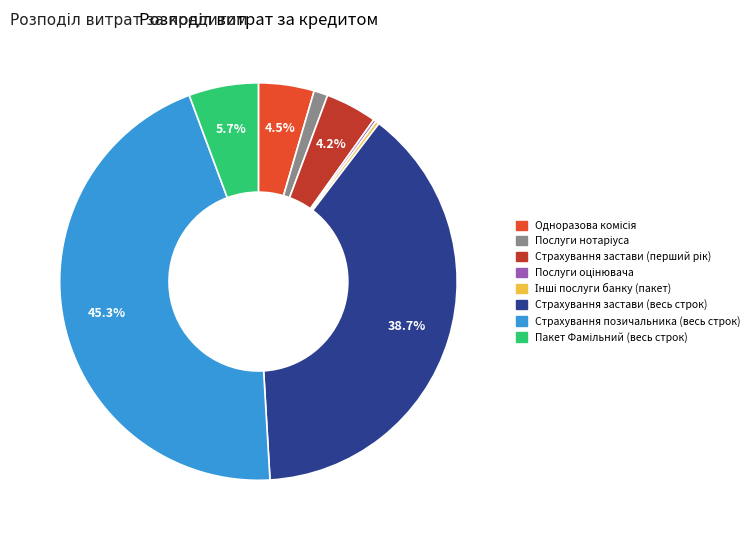

What is the largest slice in the pie chart?

Страхування позичальника (весь строк)